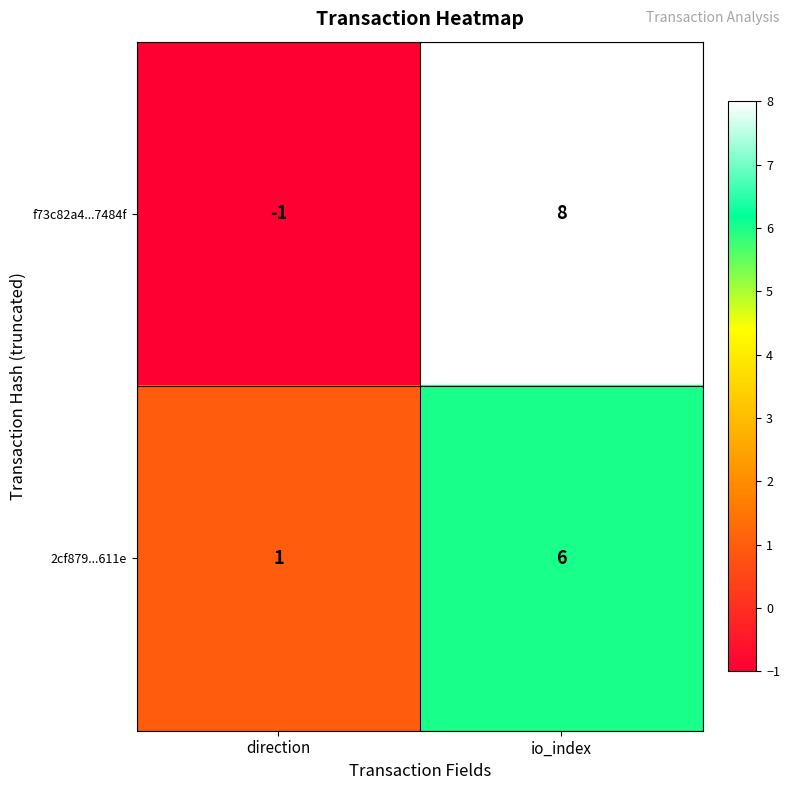

Which series has the widest spread of values?

f73c82a4...7484f